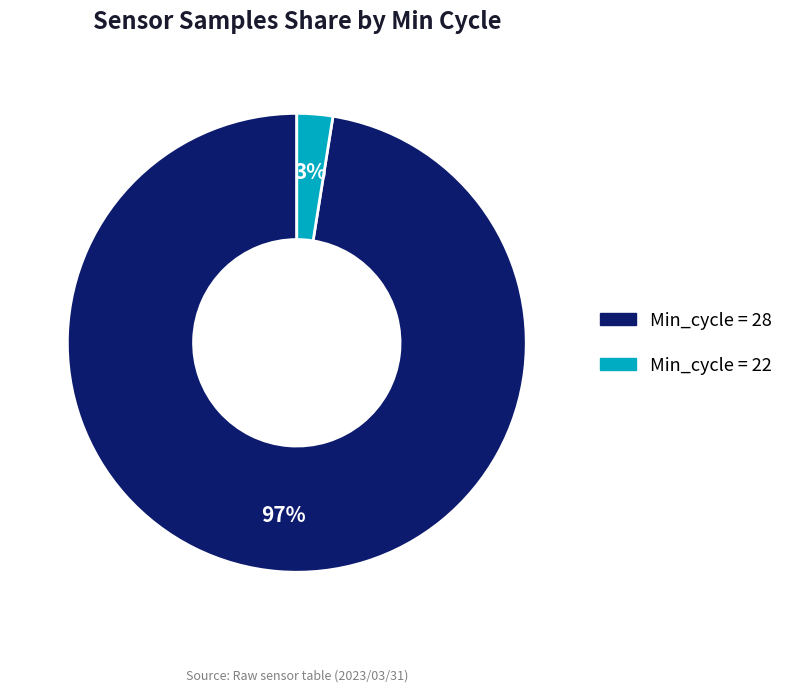

Is there any slice that represents more than half of the pie?

Yes